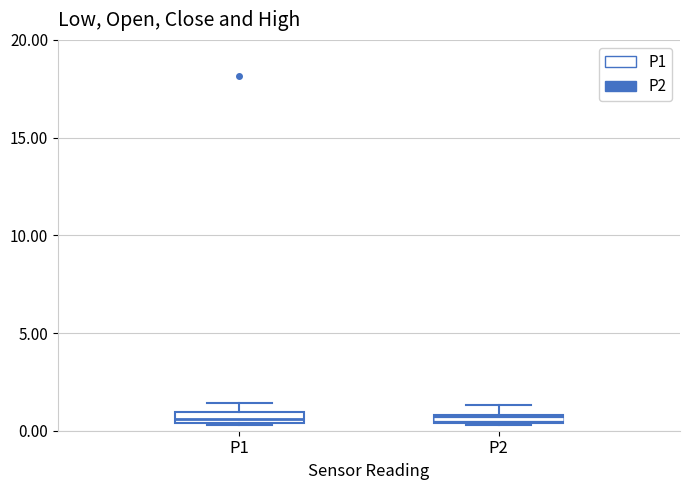

Where is the upper edge of the box for P1 on the y-axis? The values are not printed on the chart, so give them approximately, as read against the axis.

1.0